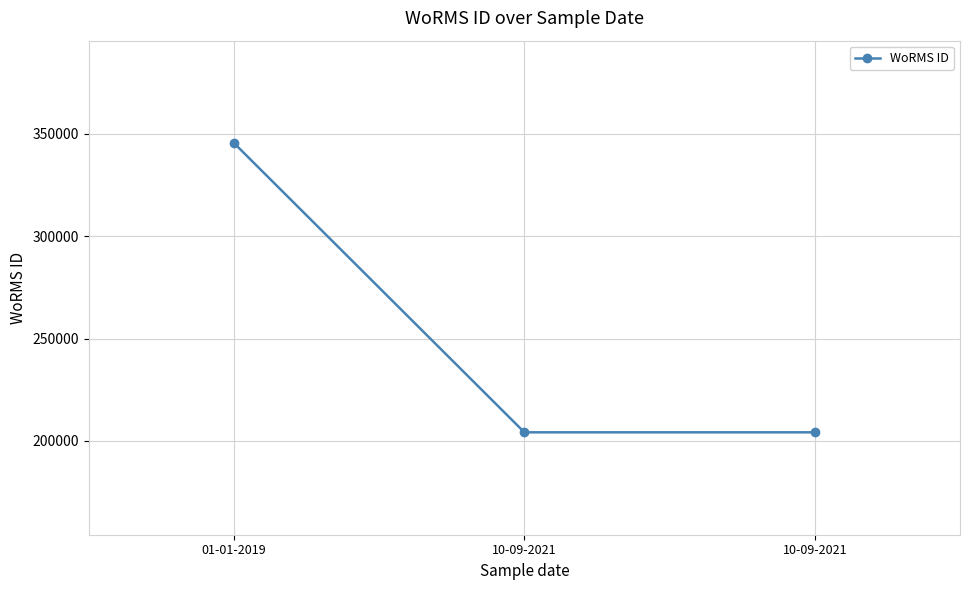

What is the maximum value shown in the chart?

345462